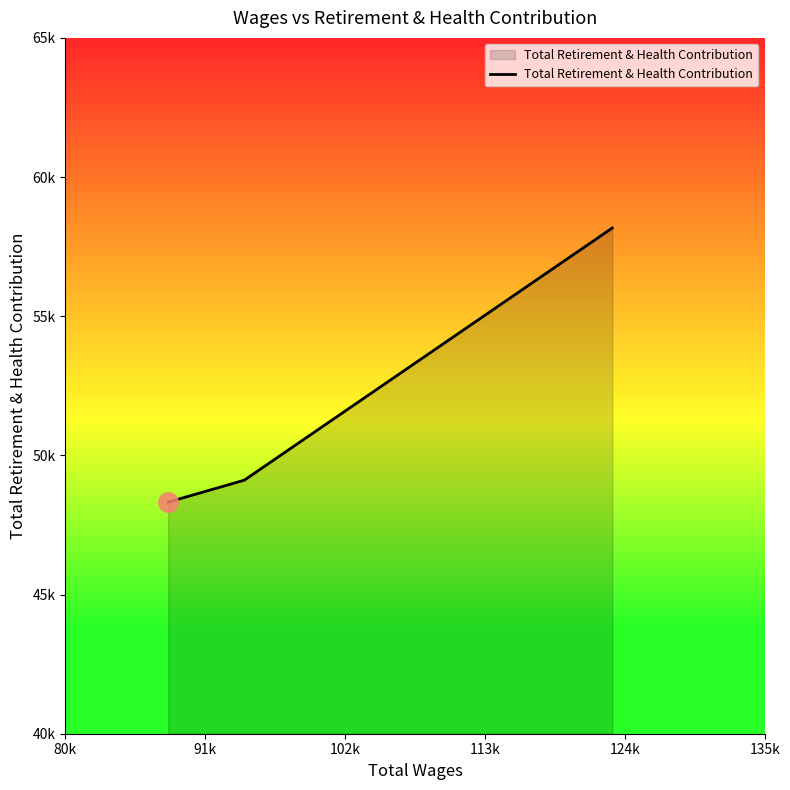

List the labels in order of value, largest first.

102k, 91k, 80k